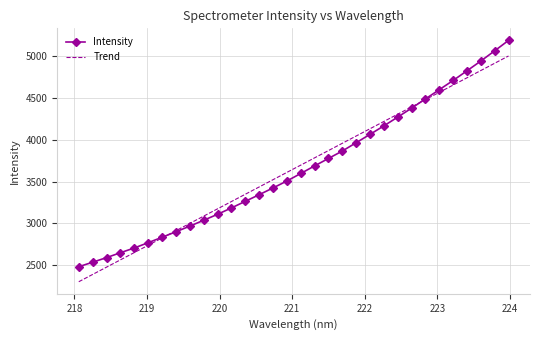

Reading left to right, what are all the values shown in this chart?

Intensity: 2480.7	2534.5	2589.6	2648.3	2705.2	2768.5	2833.4	2899.3	2966.8	3037.2	3108.6	3184.9	3264.1	3343.5	3424.5	3507.5	3597.8	3688.6	3777.9	3866.8	3966.5	4066.8	4168.5	4273.6	4380.8	4491.2	4602.0	4712.8	4828.3	4945.6	5067.9	5192.7
Trend: 2300.6	2388.0	2475.4	2562.7	2650.1	2737.5	2824.8	2912.1	2999.5	3086.8	3174.1	3261.4	3348.7	3436.0	3523.3	3610.6	3697.9	3785.1	3872.4	3959.6	4046.9	4134.1	4221.3	4308.5	4395.7	4482.9	4570.1	4657.3	4744.5	4831.7	4918.8	5006.0